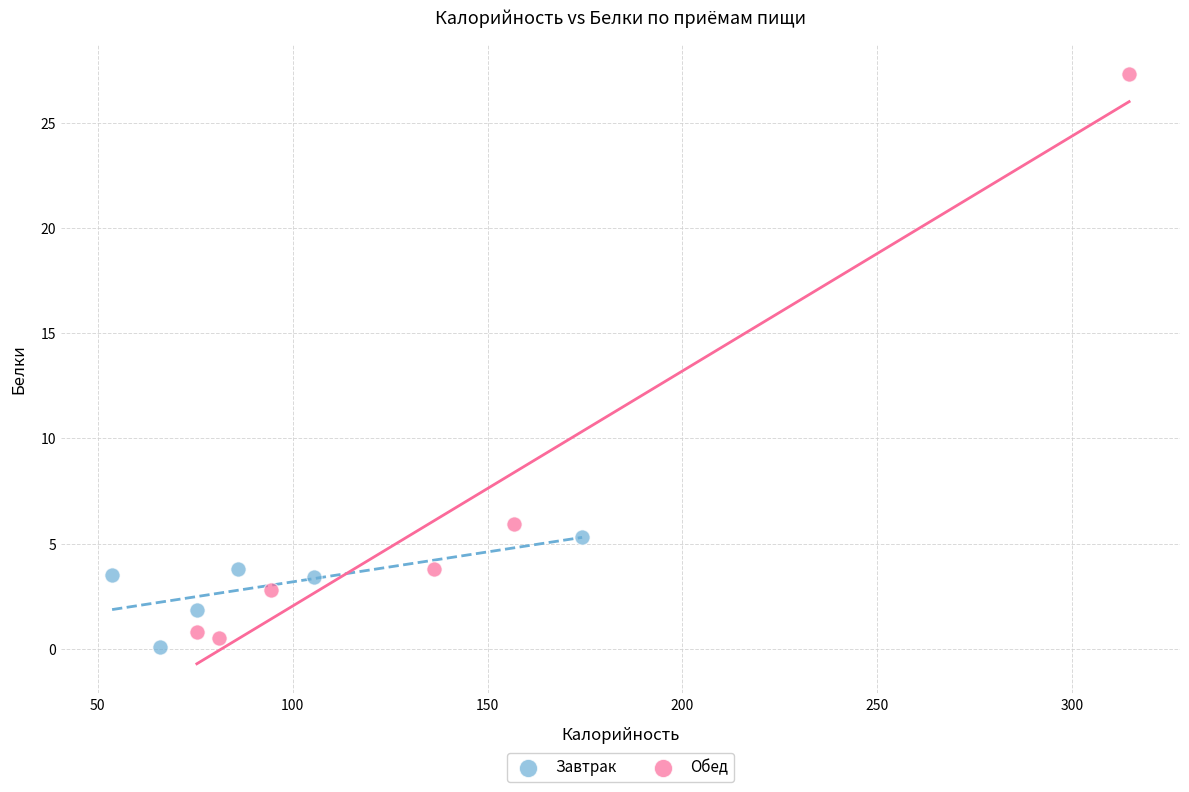

What are all the series names shown in the legend?

Завтрак, Обед